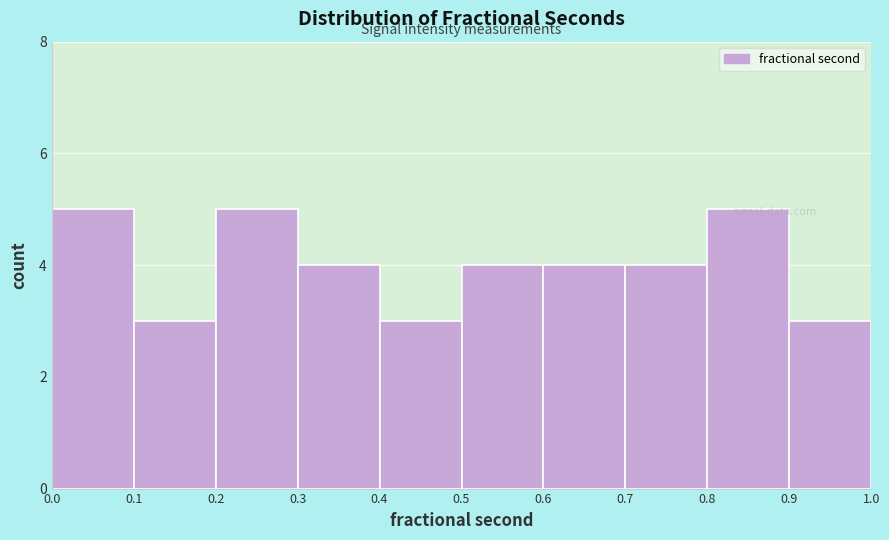

What is the height of the bar covering 0.5 to 0.6 on the x-axis? The values are not printed on the chart, so give them approximately, as read against the axis.

4